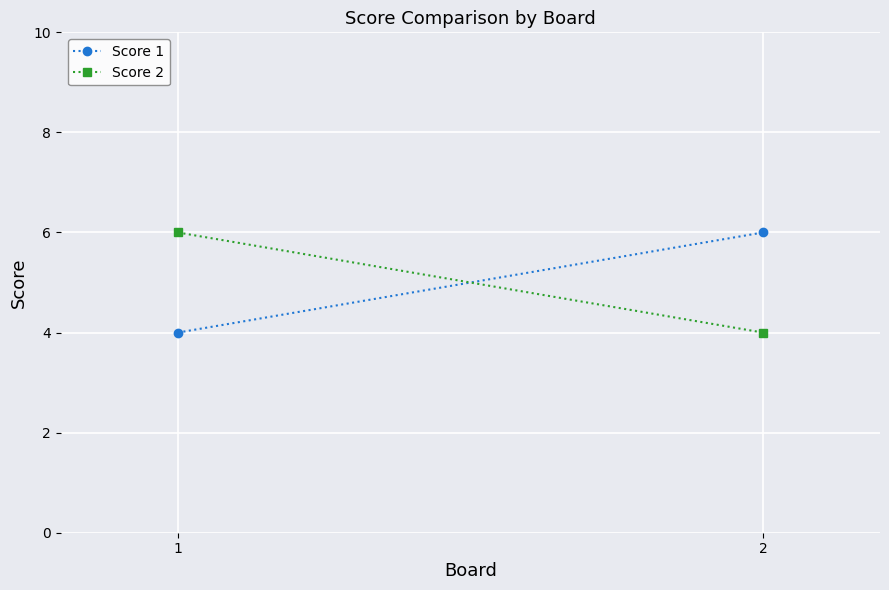

True or false: Score 2 has a value of 4 at 2.

True